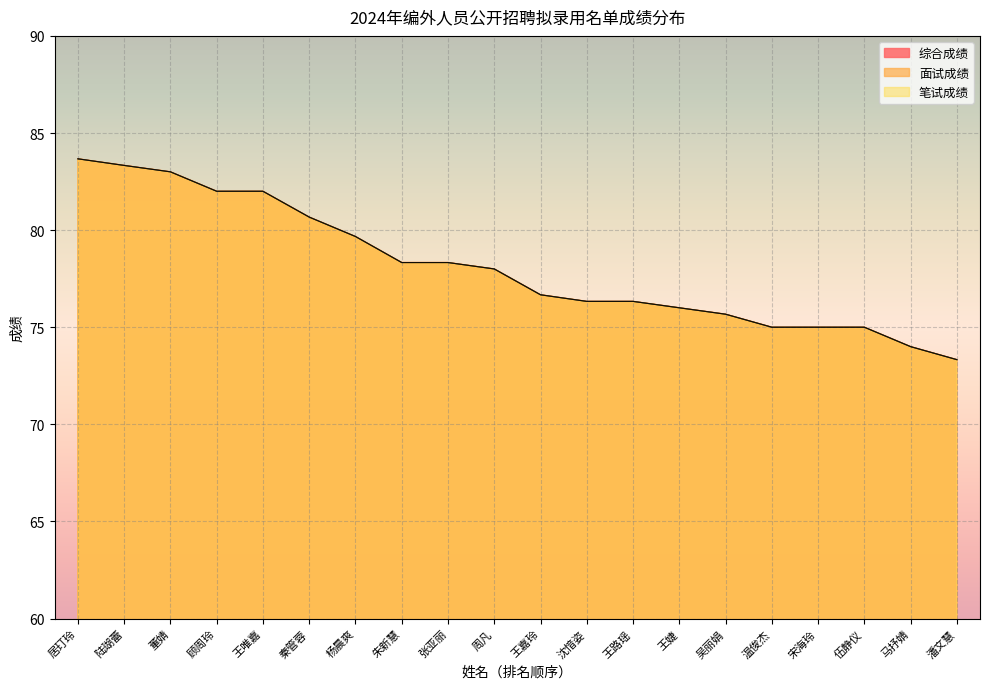

True or false: 综合成绩 and 面试成绩 intersect in this chart.

False